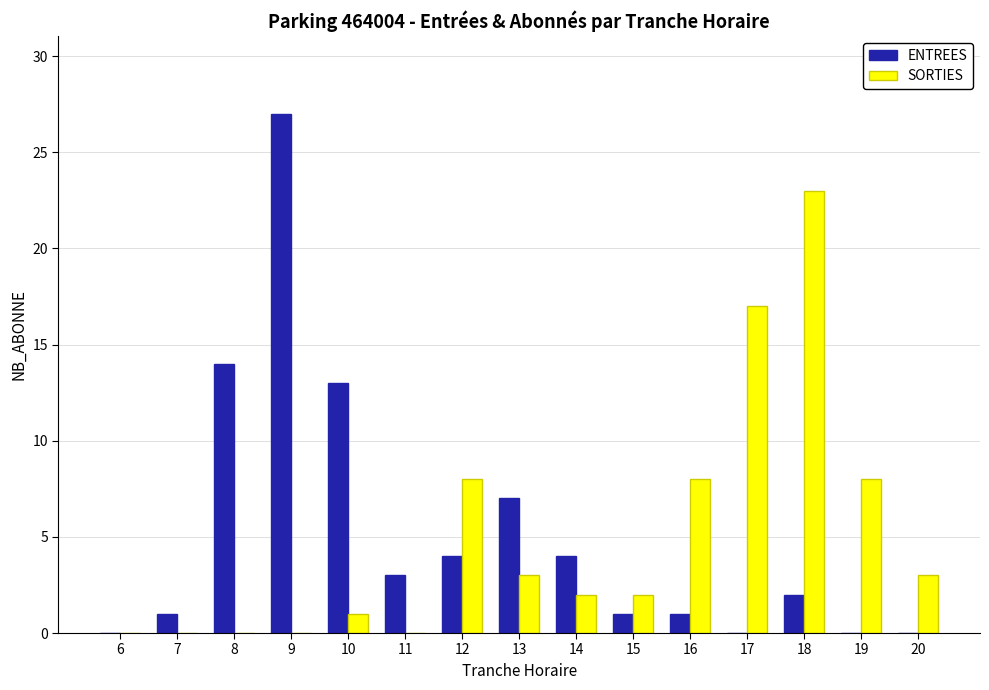

Which category has the highest value in the SORTIES series?

18